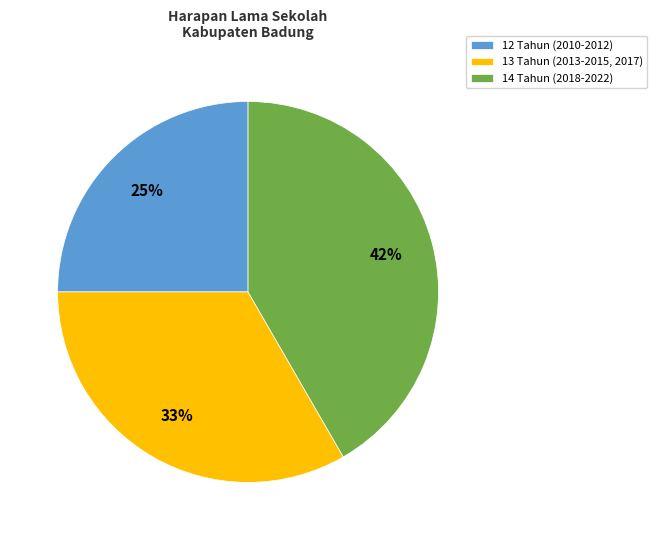

Rank the categories by value from lowest to highest.

12 Tahun (2010-2012), 13 Tahun (2013-2015, 2017), 14 Tahun (2018-2022)